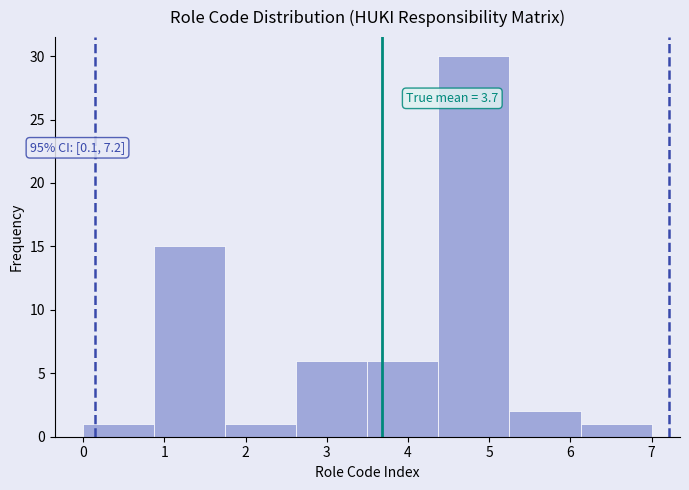

Which range on the x-axis has the tallest bar?

4.4 to 5.3